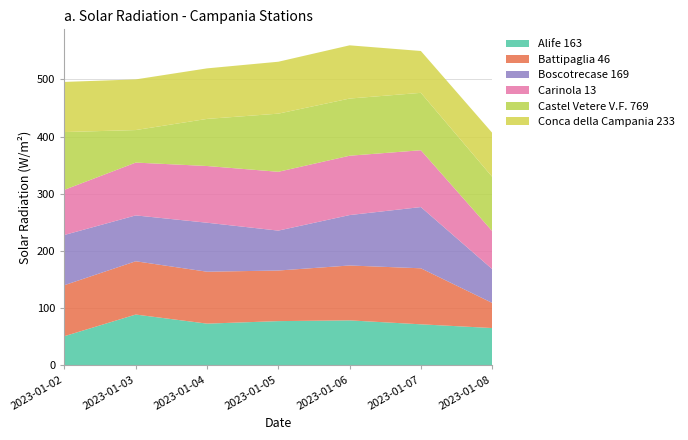

Reading left to right, transcribe all the data shown in this chart.

Alife 163: 50.8	88.6	72.7	77.1	78.4	71.5	65.0
Battipaglia 46: 89.2	93.2	90.8	88.5	96.0	98.0	44.0
Boscotrecase 169: 87.8	80.2	85.7	69.8	88.2	107.1	59.2
Carinola 13: 79.0	92.4	99.2	102.9	103.8	99.4	66.5
Castel Vetere V.F. 769: 101.0	56.9	82.4	101.7	100.0	100.4	94.9
Conca della Campania 233: 87.7	88.6	88.4	90.8	93.1	73.2	77.0